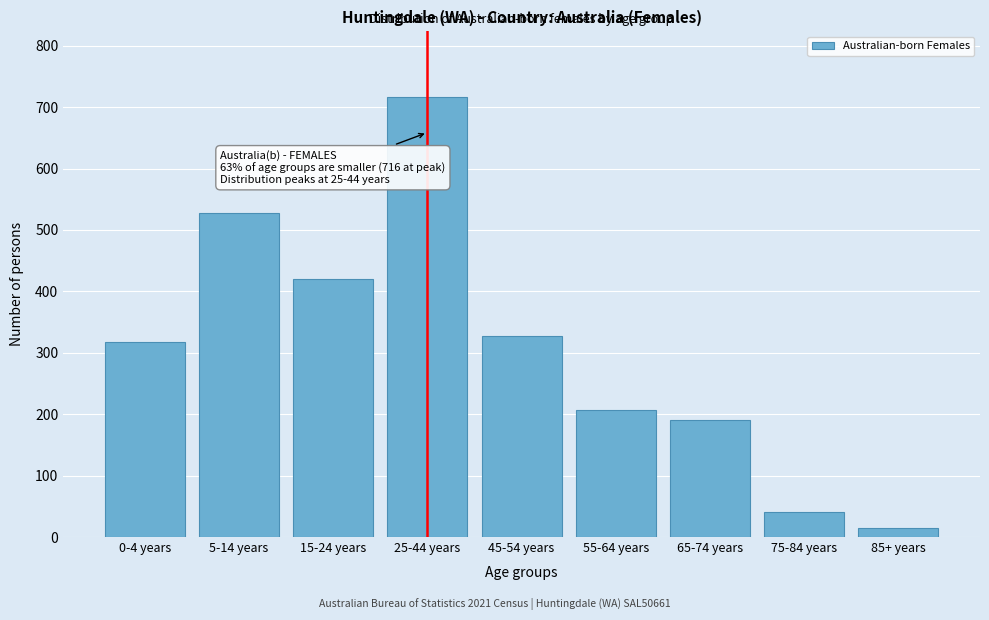

Reading left to right, transcribe all the data shown in this chart.

317	527	421	716	328	207	191	40	15